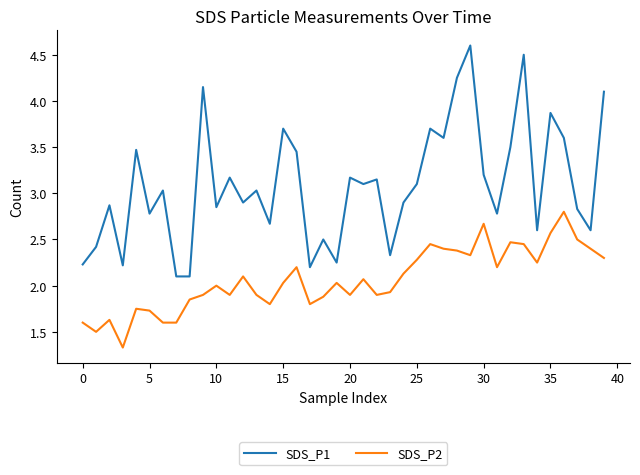

List the series in order of their peak value, lowest first.

SDS_P2, SDS_P1